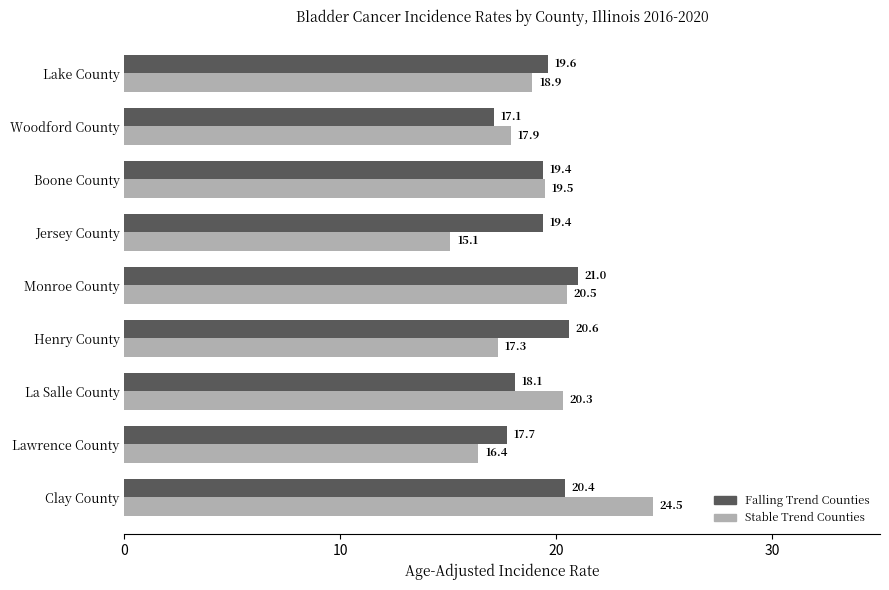

At Clay County, list the series in order from largest to smallest.

Stable Trend Counties, Falling Trend Counties